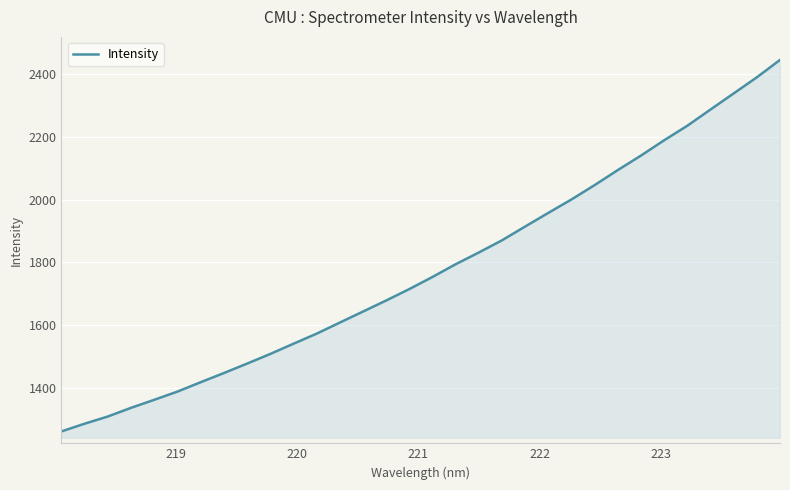

What is the maximum value shown in the chart?

2444.5